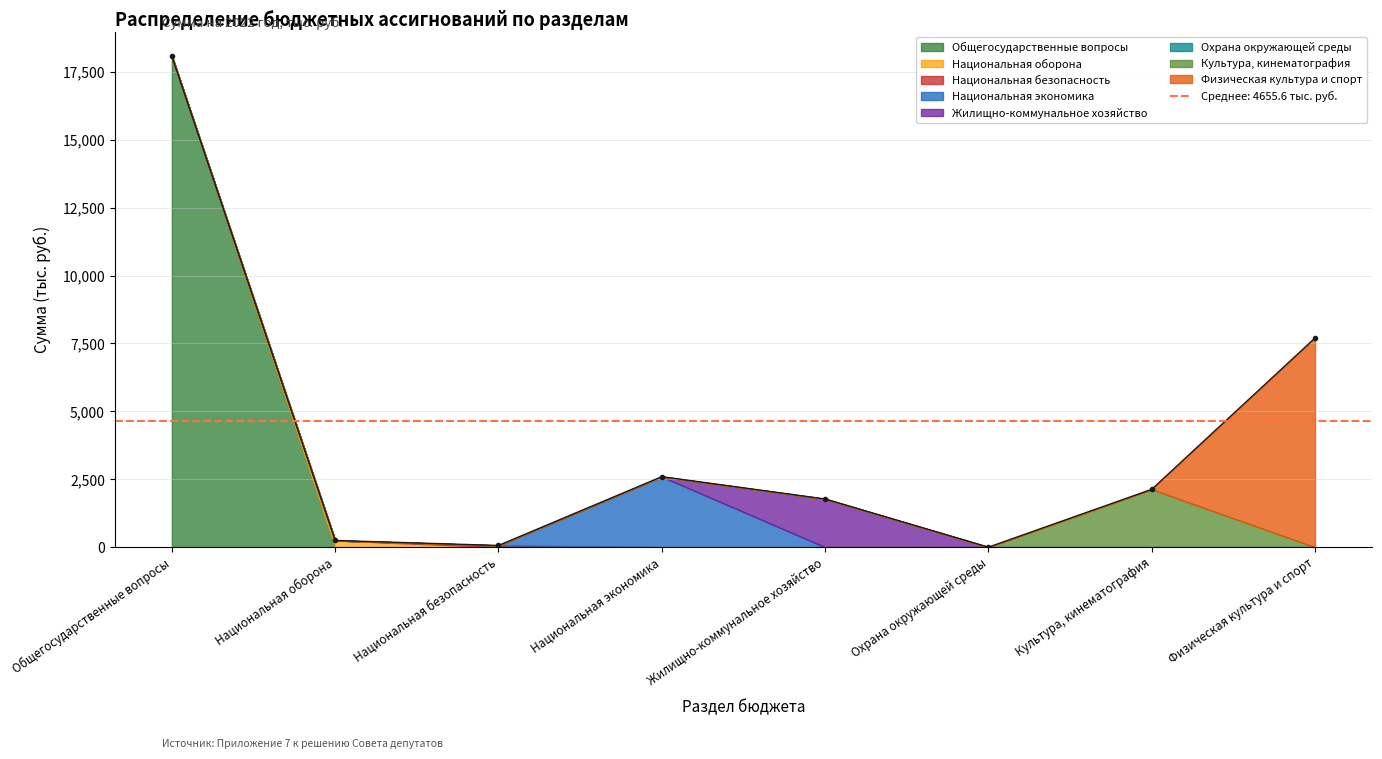

At which category does the data reach its first local valley?

Национальная безопасность